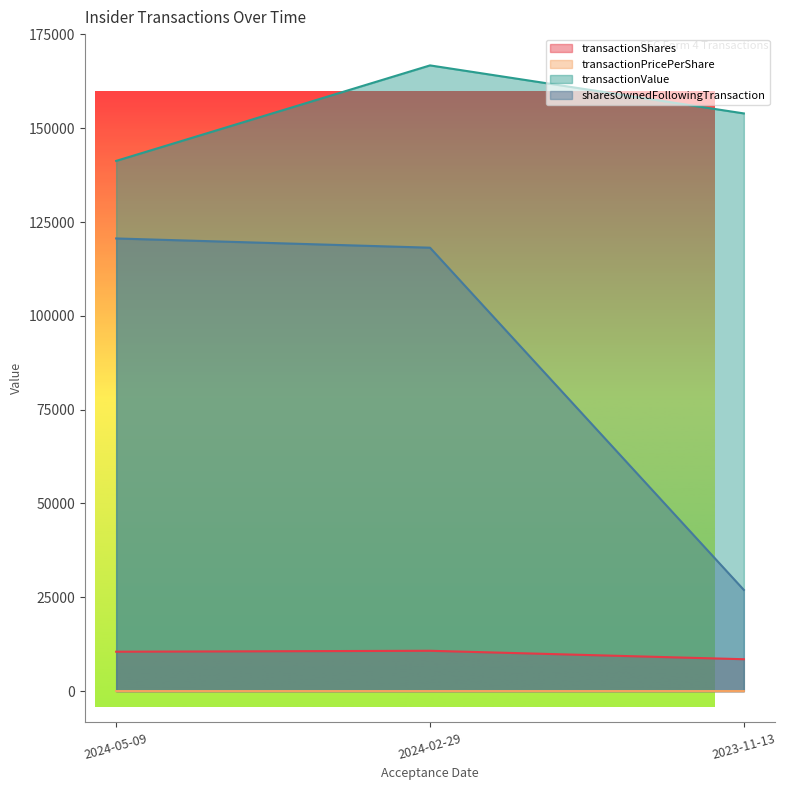

Which has a higher value, 2023-11-13 or 2024-05-09?

2024-05-09